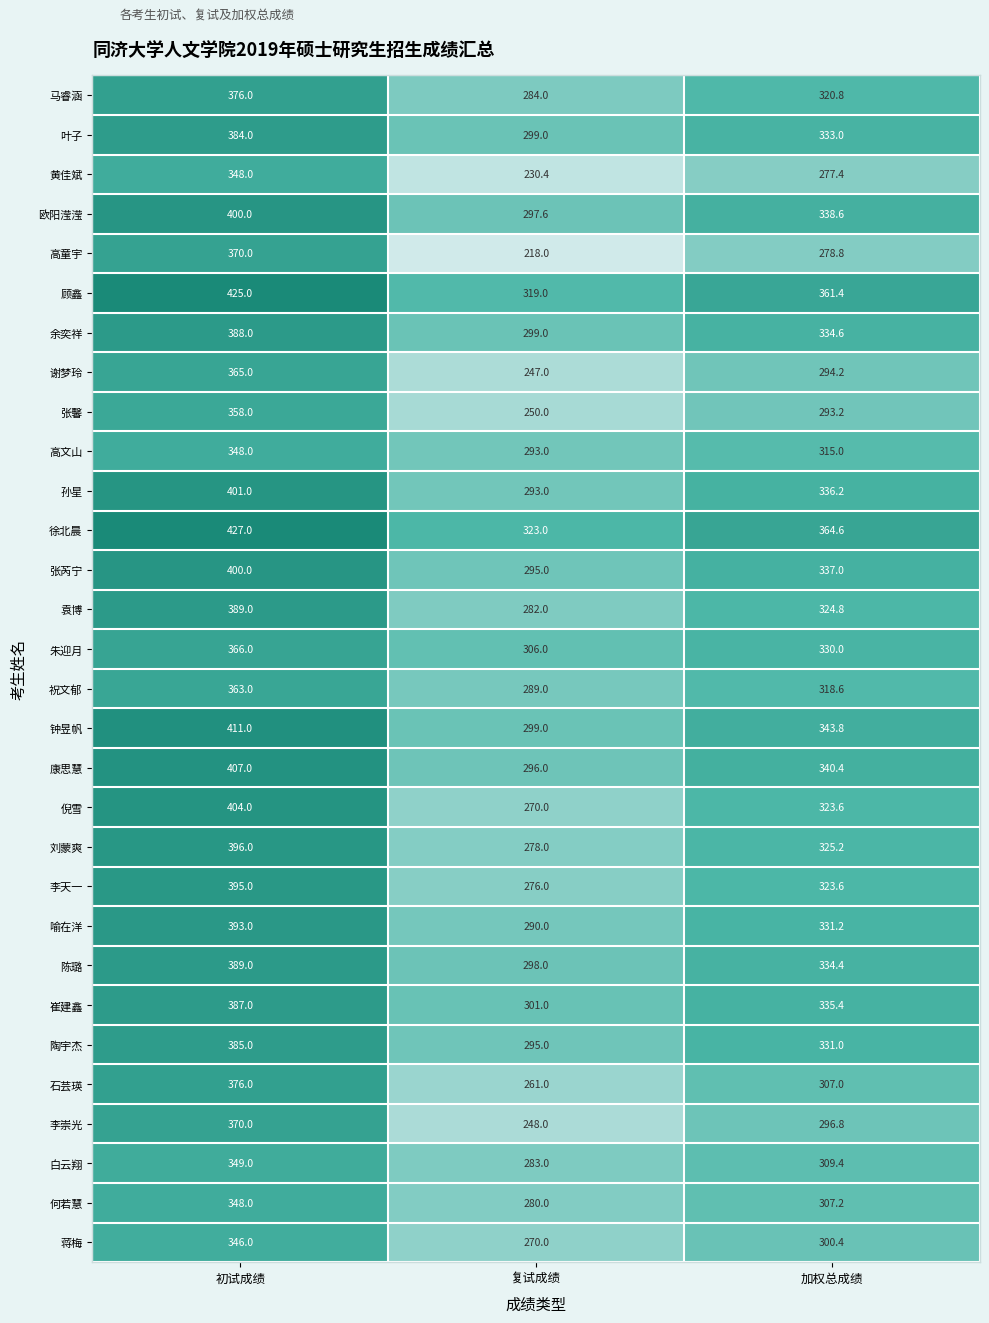

Count the number of categories in the chart.

3